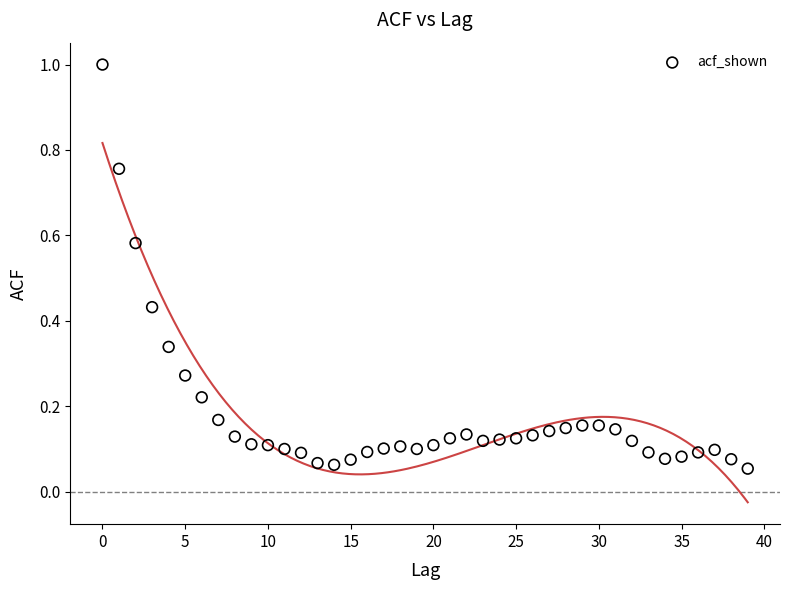

What is the range of Y values (max minus min)?

0.9